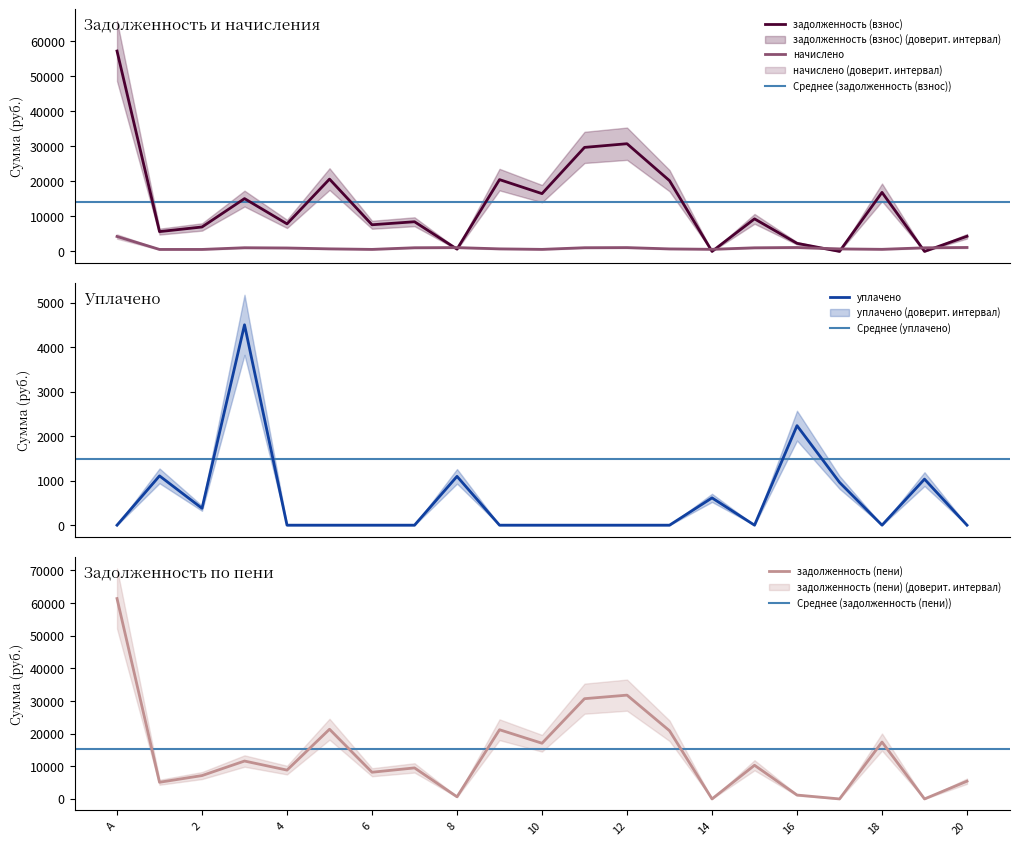

The начислено series shows 1055.0 at 11. True or false?

True